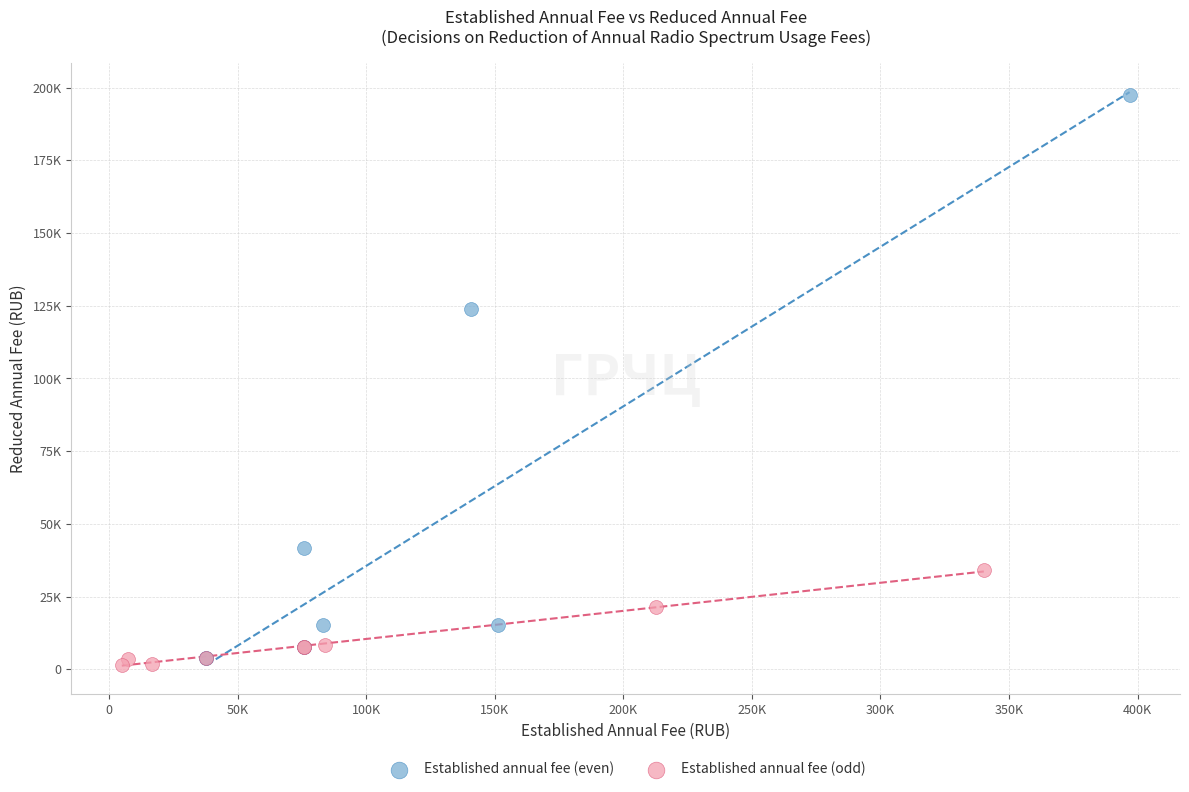

Which series contains the lowest Y value?

Established annual fee (odd)